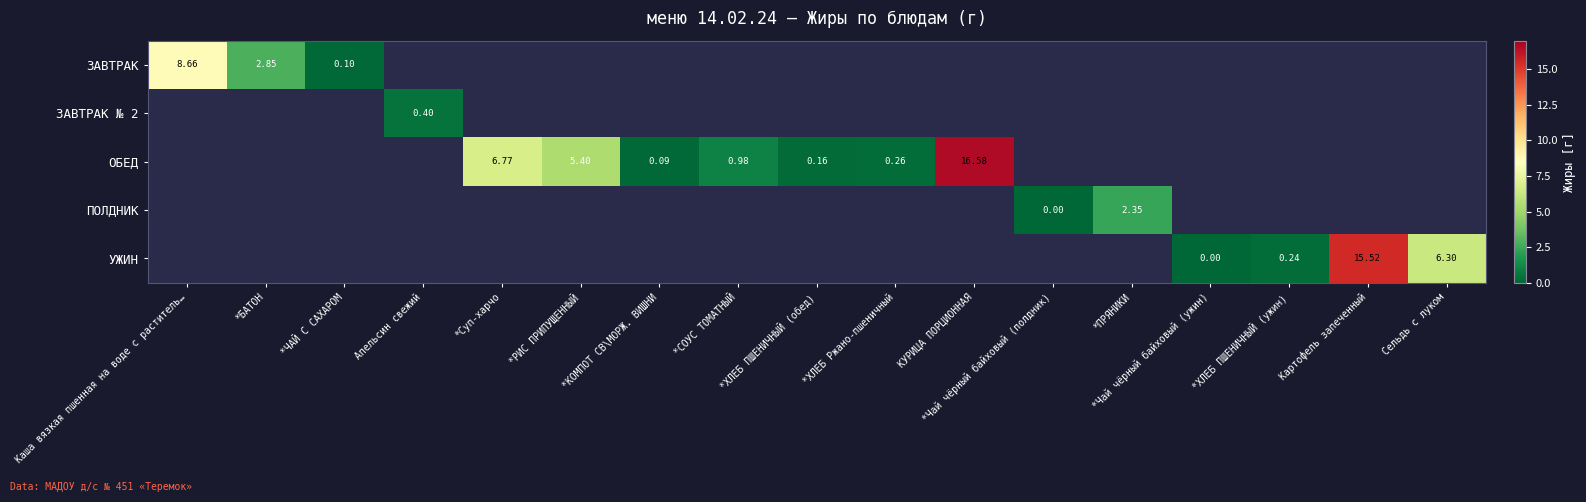

Is the value of ЗАВТРАК at Апельсин свежий greater than the value of ЗАВТРАК № 2 at Картофель запеченный?

No